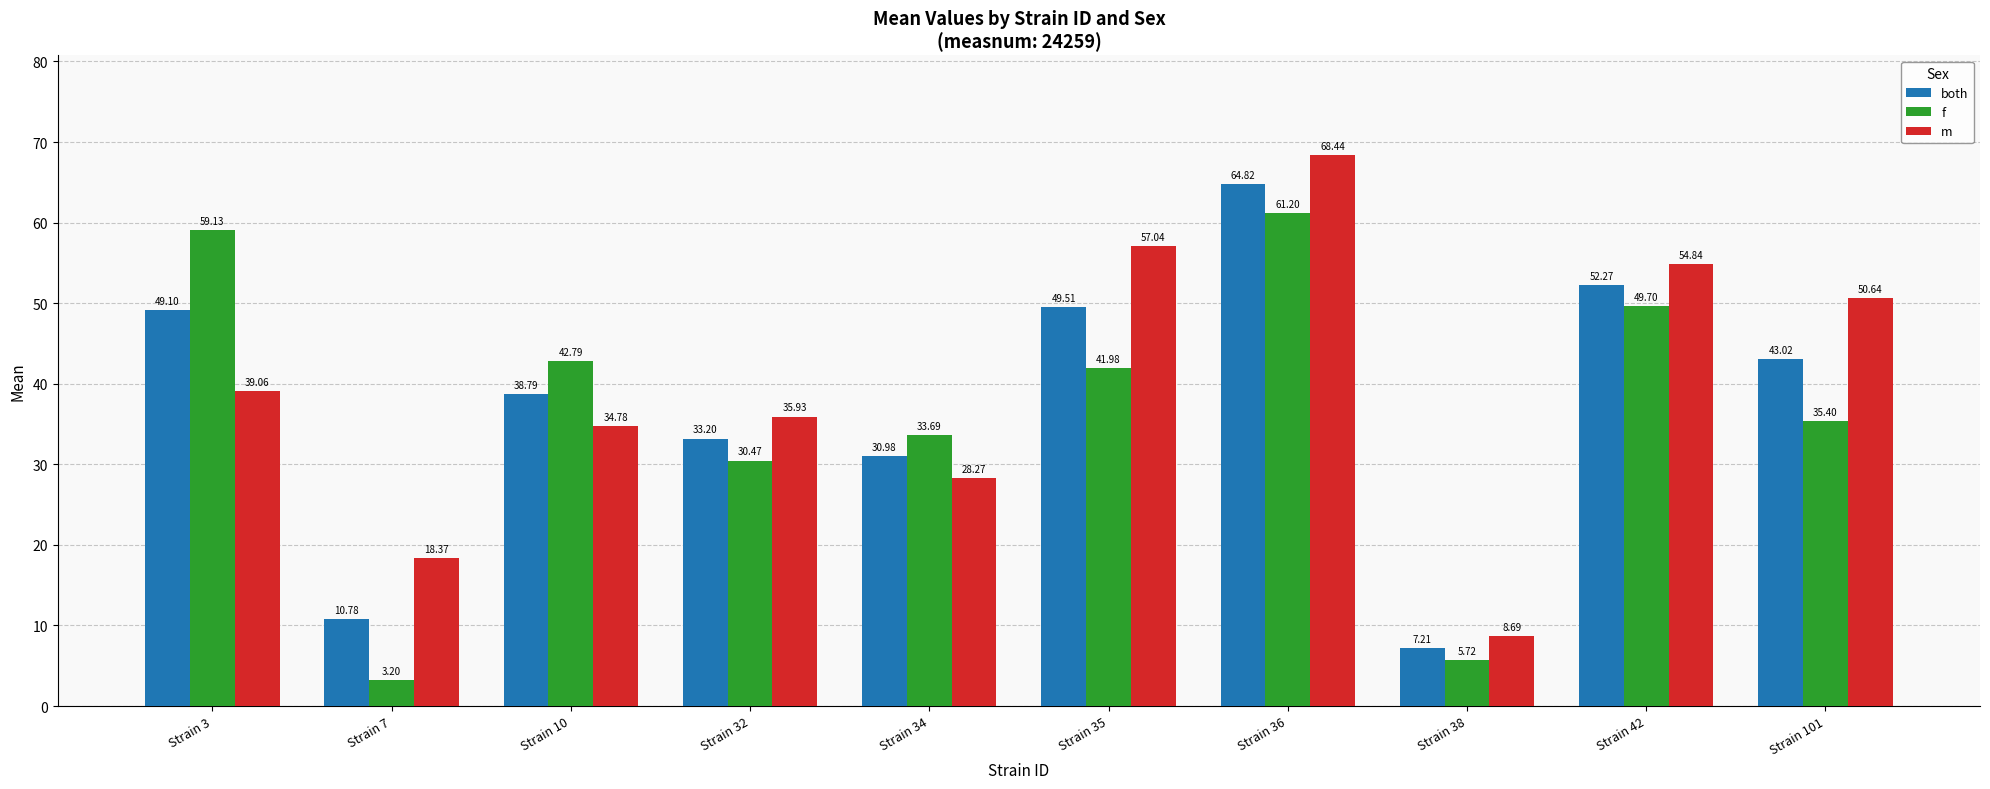

Rank the categories by f value from highest to lowest.

Strain 36, Strain 3, Strain 42, Strain 10, Strain 35, Strain 101, Strain 34, Strain 32, Strain 38, Strain 7